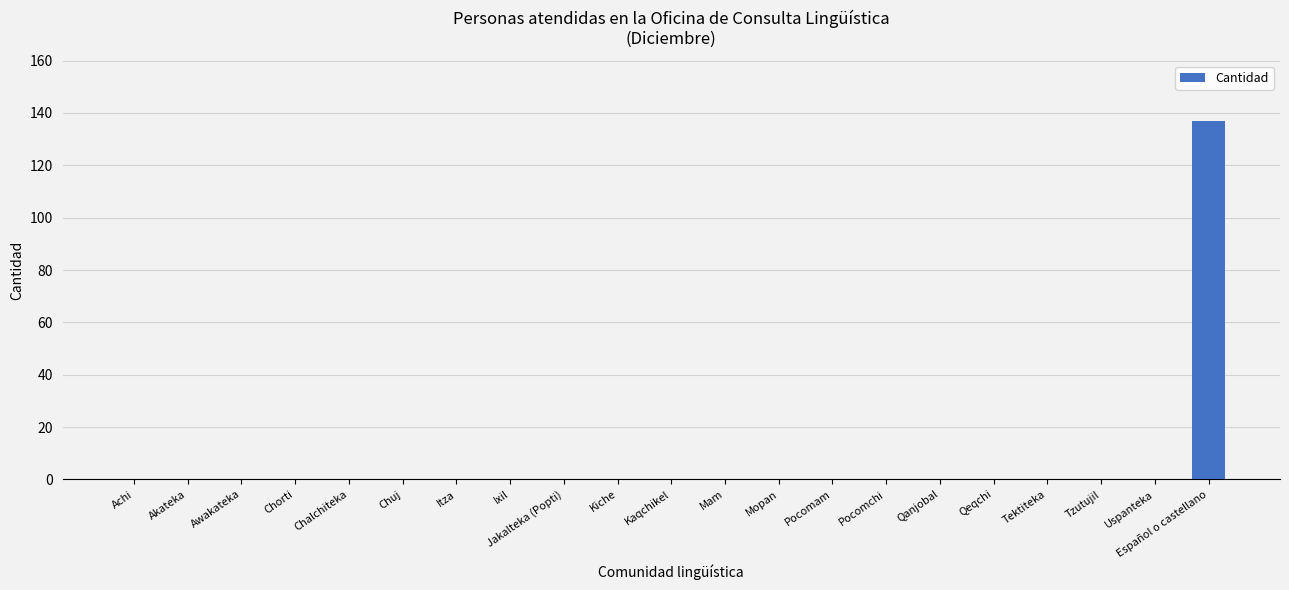

True or false: the data shows -67 at Pocomchi.

False